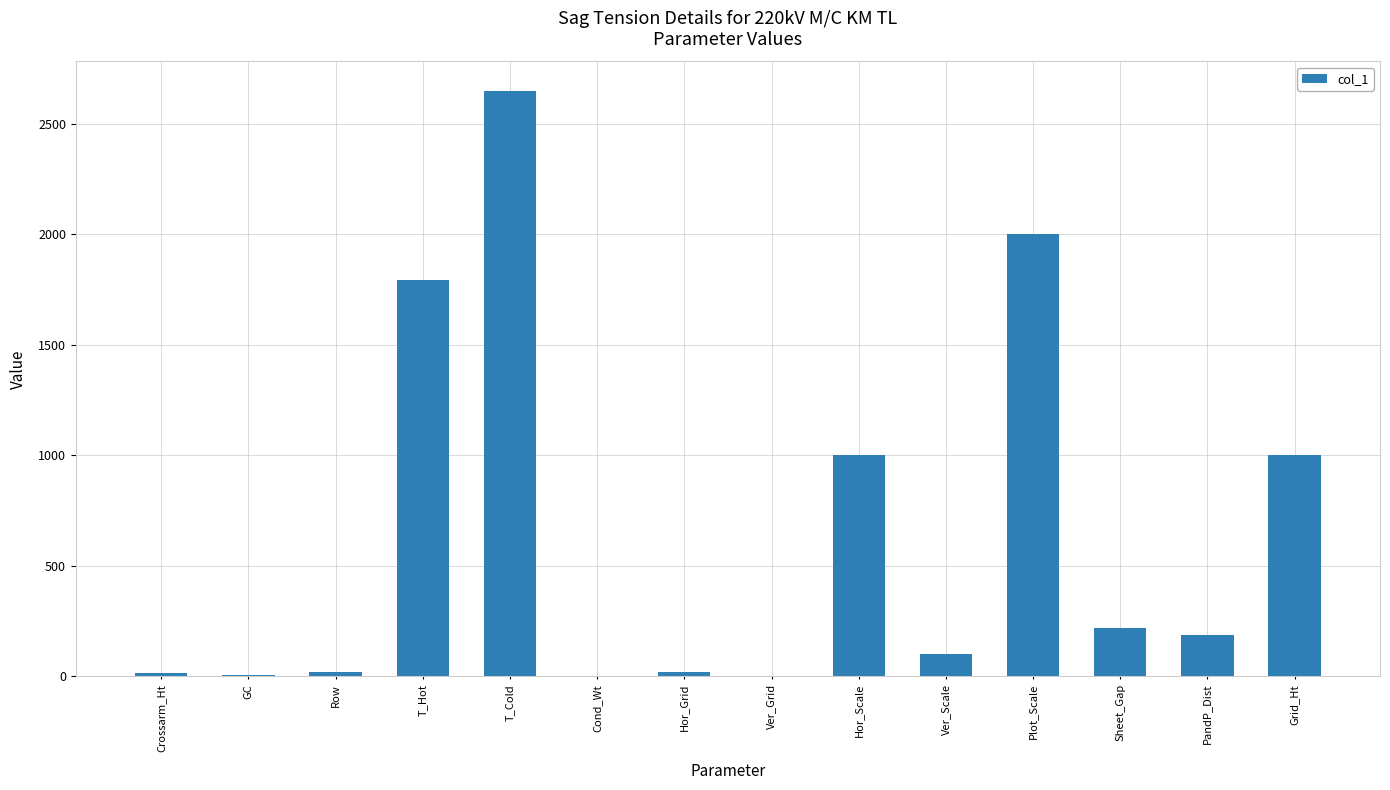

Which has a higher value, Hor_Scale or GC?

Hor_Scale